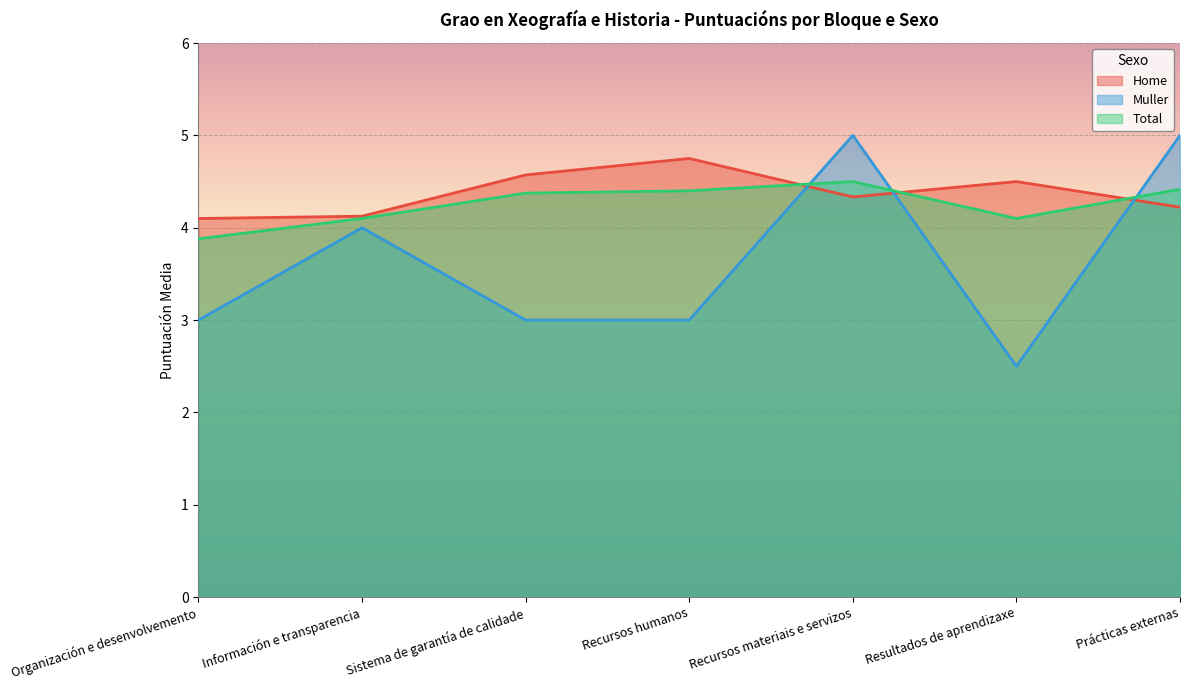

At how many categories does at least one series exceed 3?

7